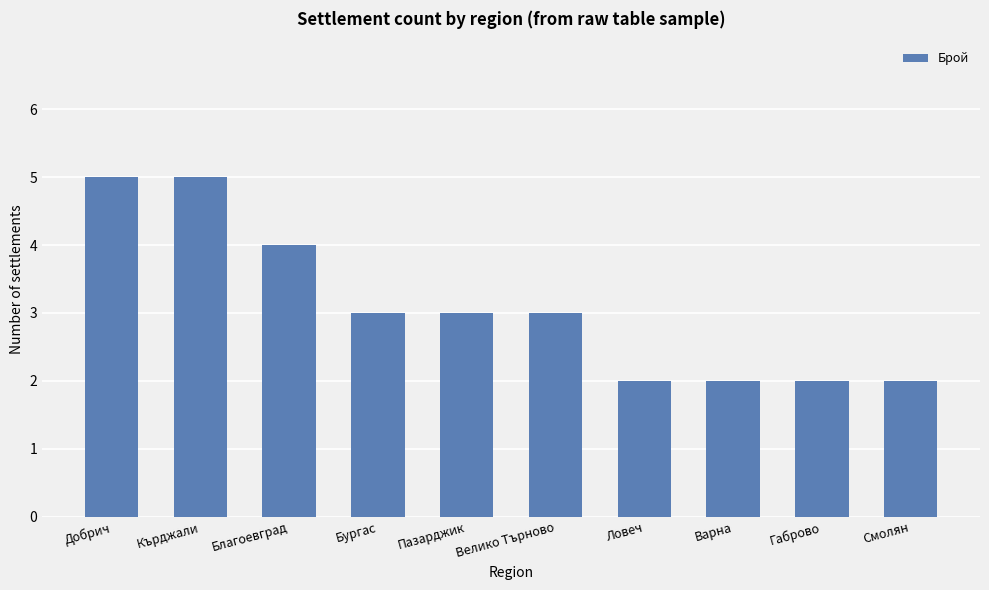

Reading left to right, transcribe all the data shown in this chart.

5	5	4	3	3	3	2	2	2	2